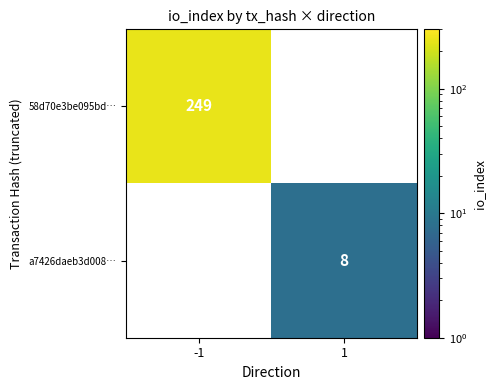

Is it true that 58d70e3be095bd… equals 96 at -1?

False